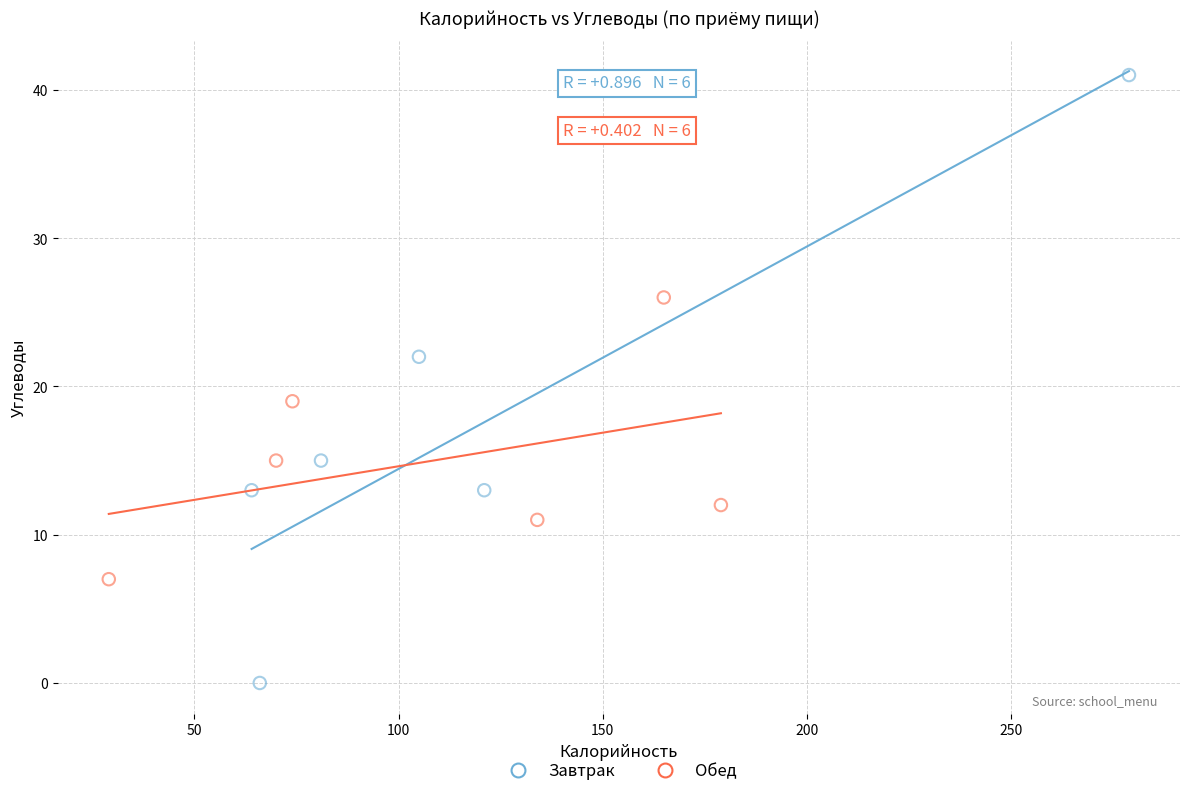

Which series contains the lowest Y value?

Завтрак